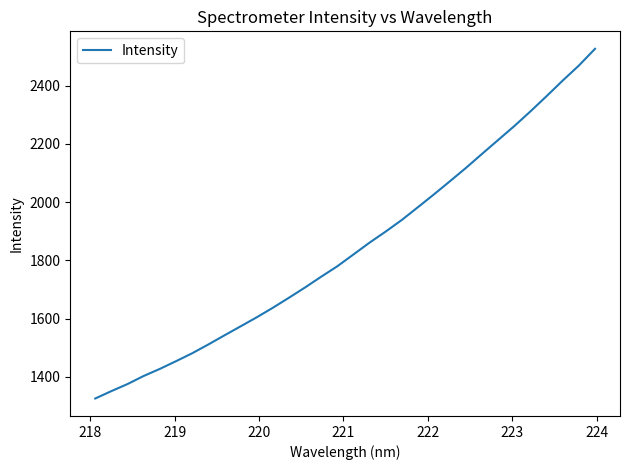

What is the maximum value shown in the chart?

2526.2